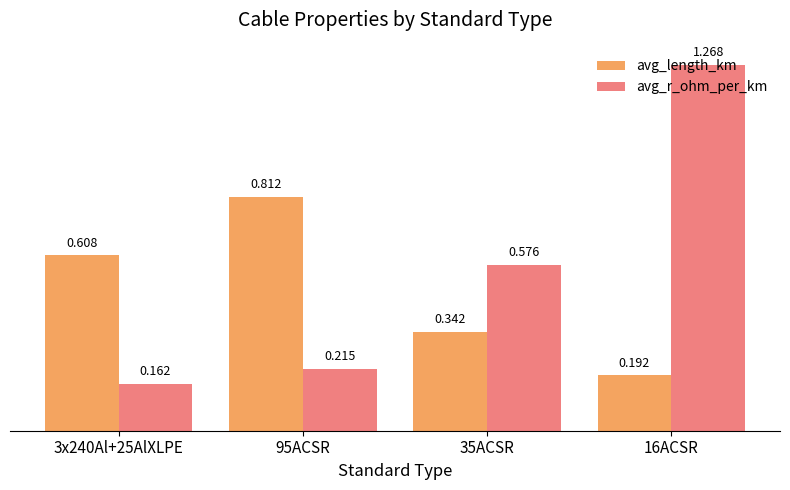

Rank the series by their average value, from highest to lowest.

avg_r_ohm_per_km, avg_length_km